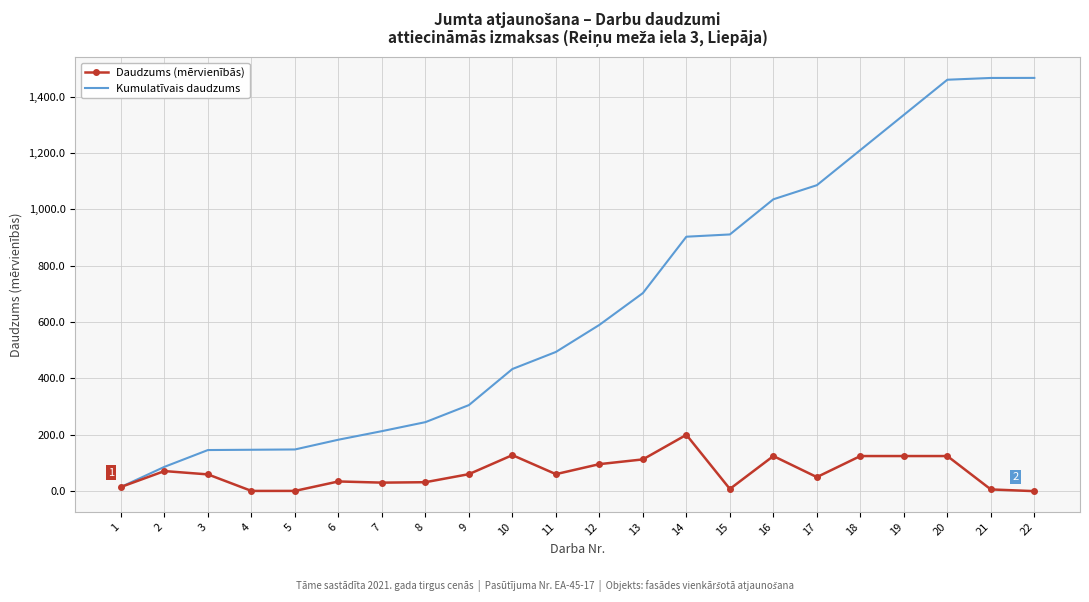

What is the difference between the highest and lowest values at 3?

86.4